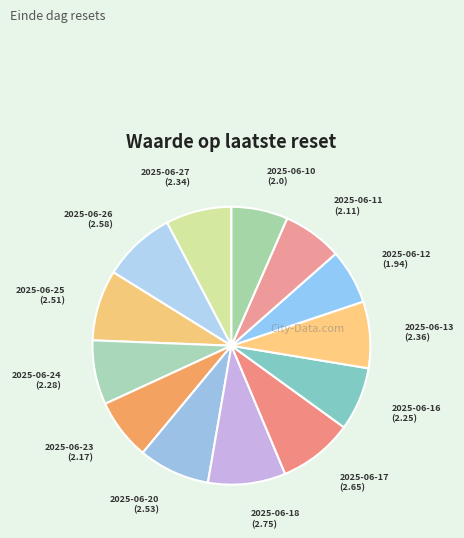

Combined, do 2025-06-11 and 2025-06-16 account for over 50%?

No